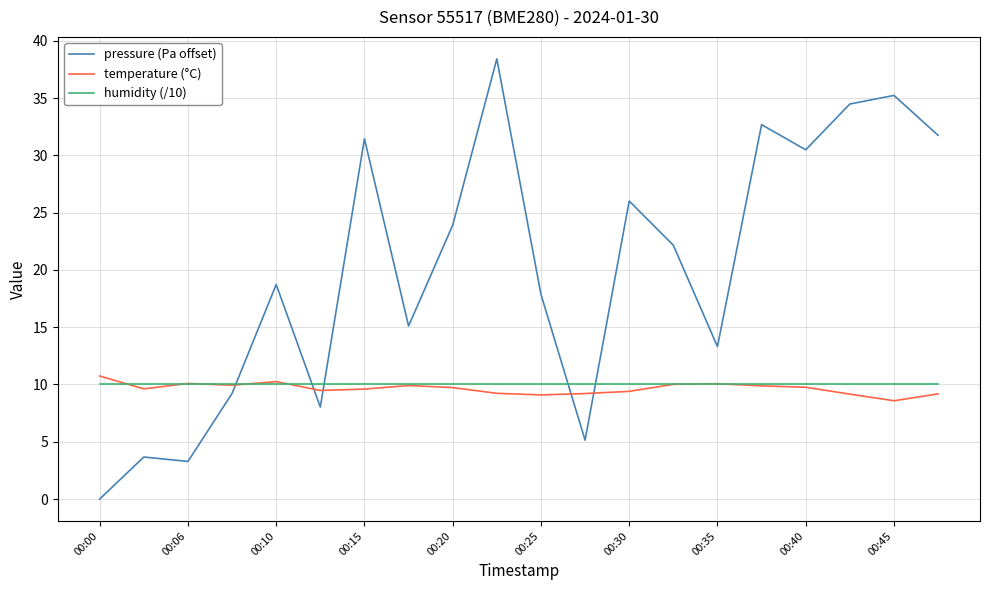

What is the minimum value for humidity (/10)?

10.0